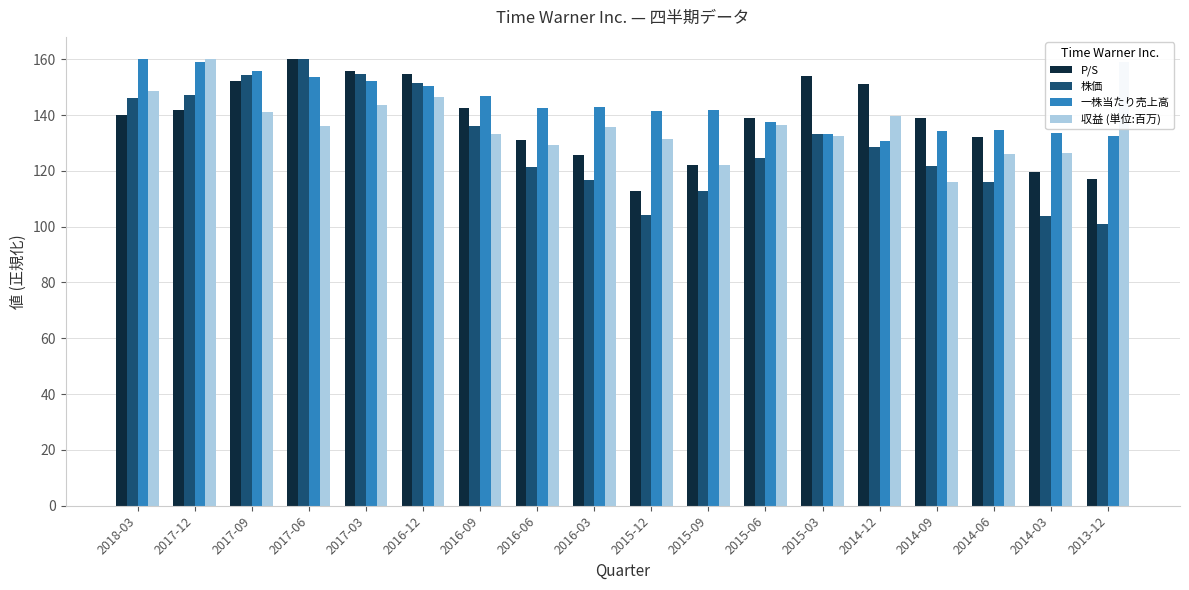

What are all the series names shown in the legend?

P/S, 株価, 一株当たり売上高, 収益 (単位:百万)